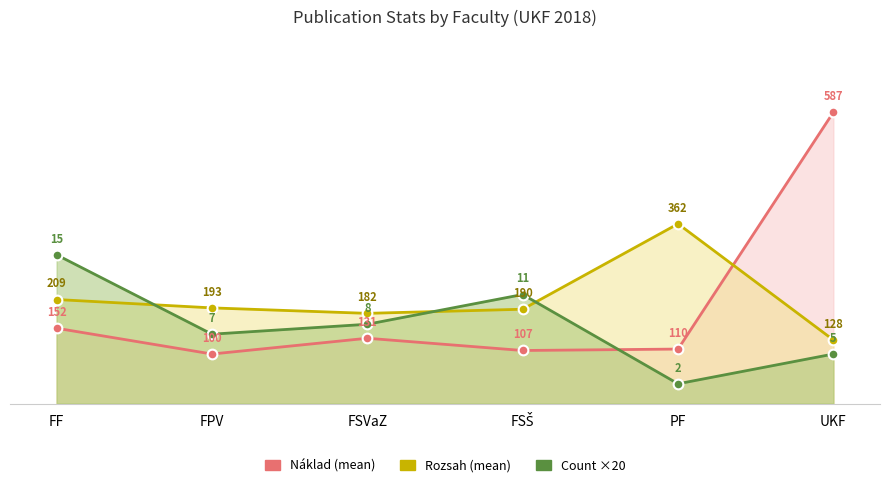

What is the approximate value of Náklad (mean) at FF?

152.0